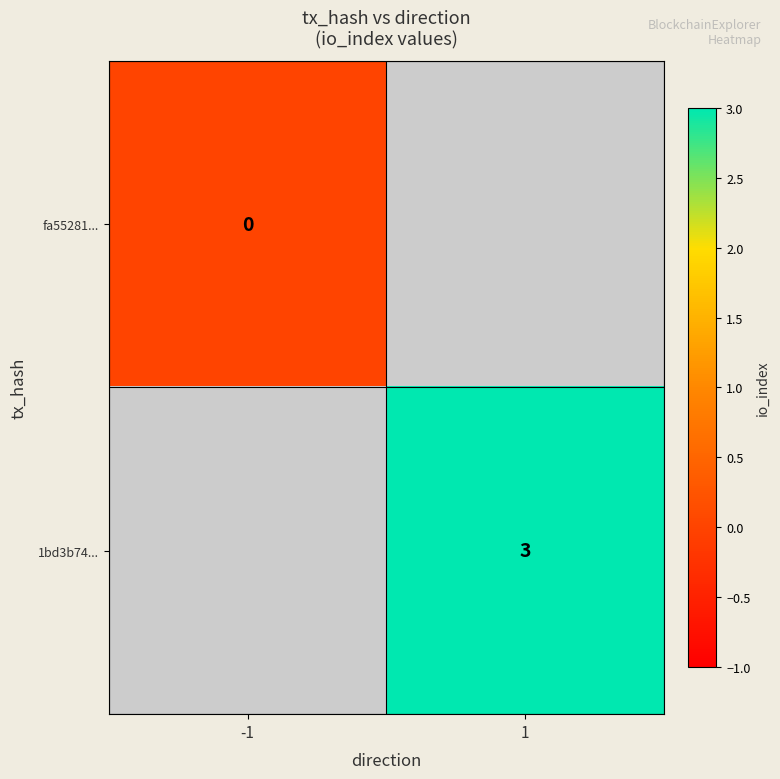

The value of 1bd3b74... at 1 is 2. True or false?

False